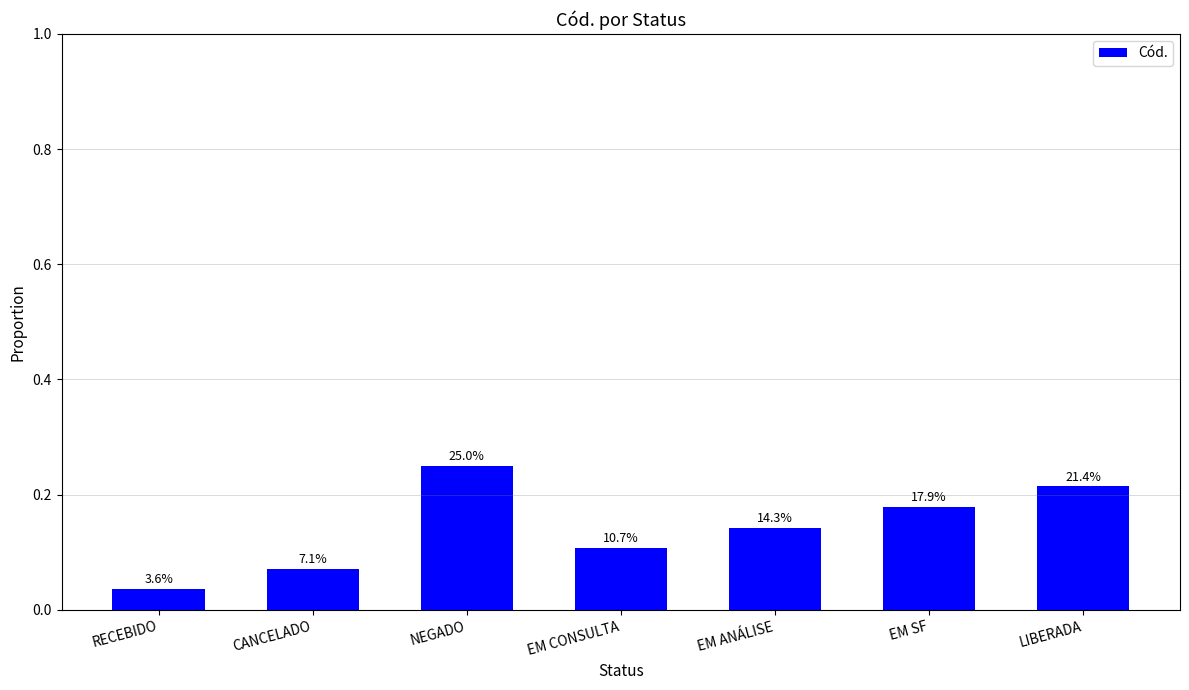

What position from the left is NEGADO?

3